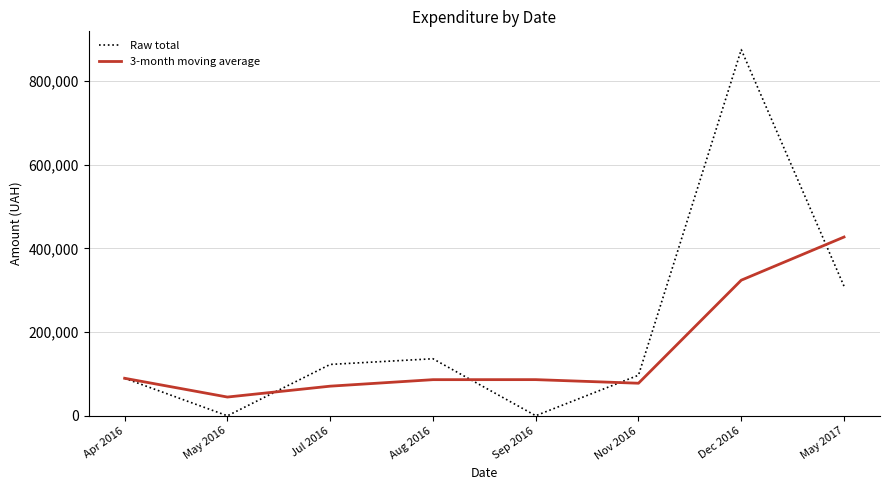

What is the lowest value of the 3-month moving average series?

44913.2